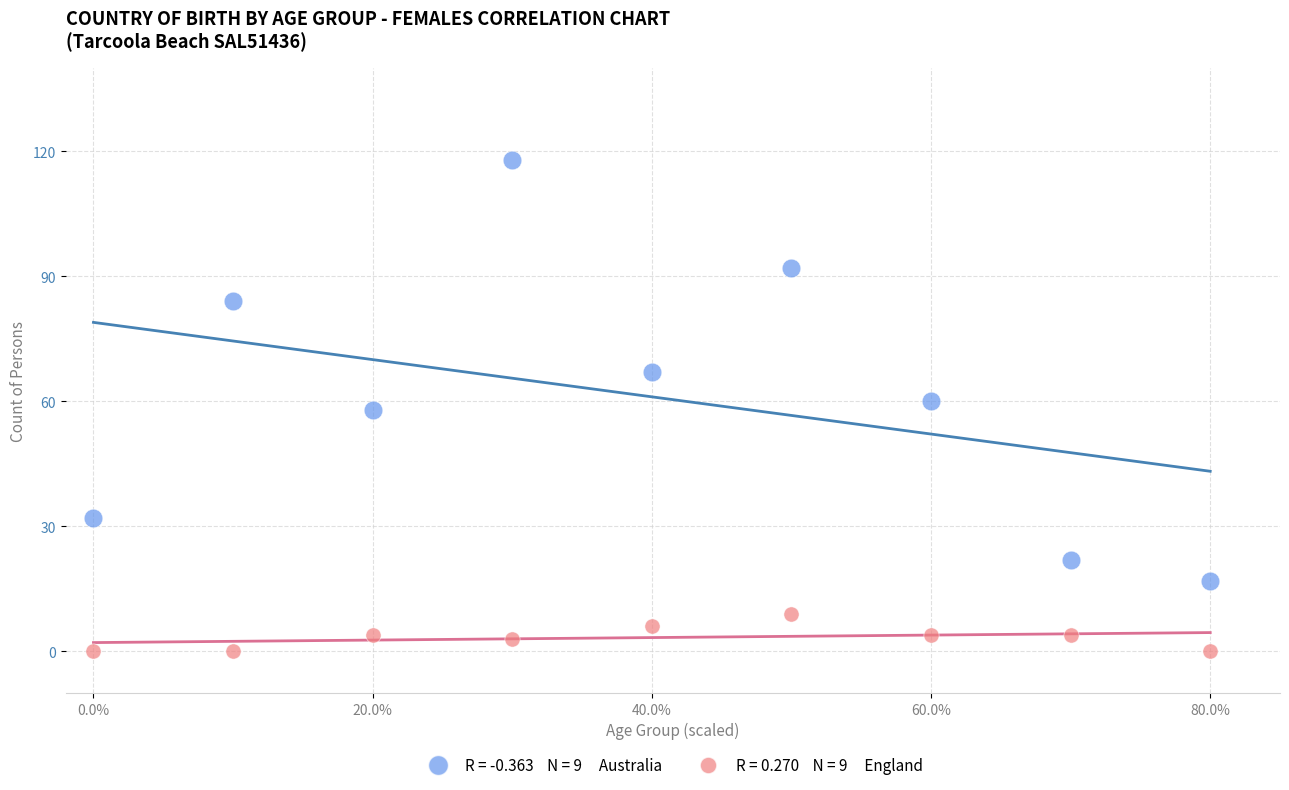

Across all data points, what is the range of Y values (max minus min)?

118